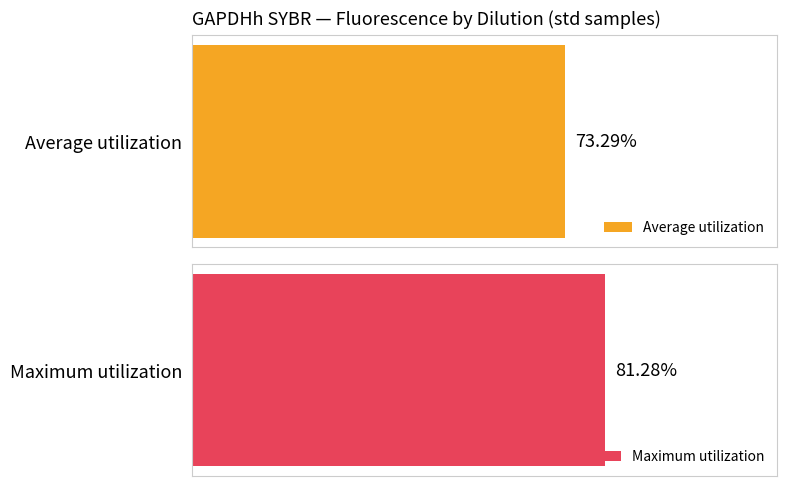

Which series has the largest total across all categories?

Maximum utilization